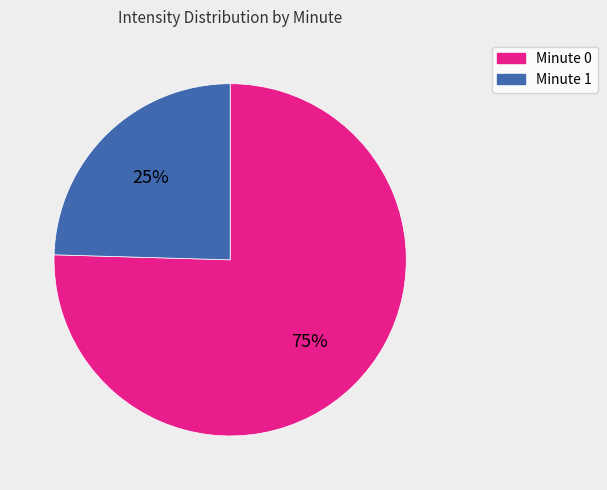

To the nearest percent, what is the average slice percentage?

50%